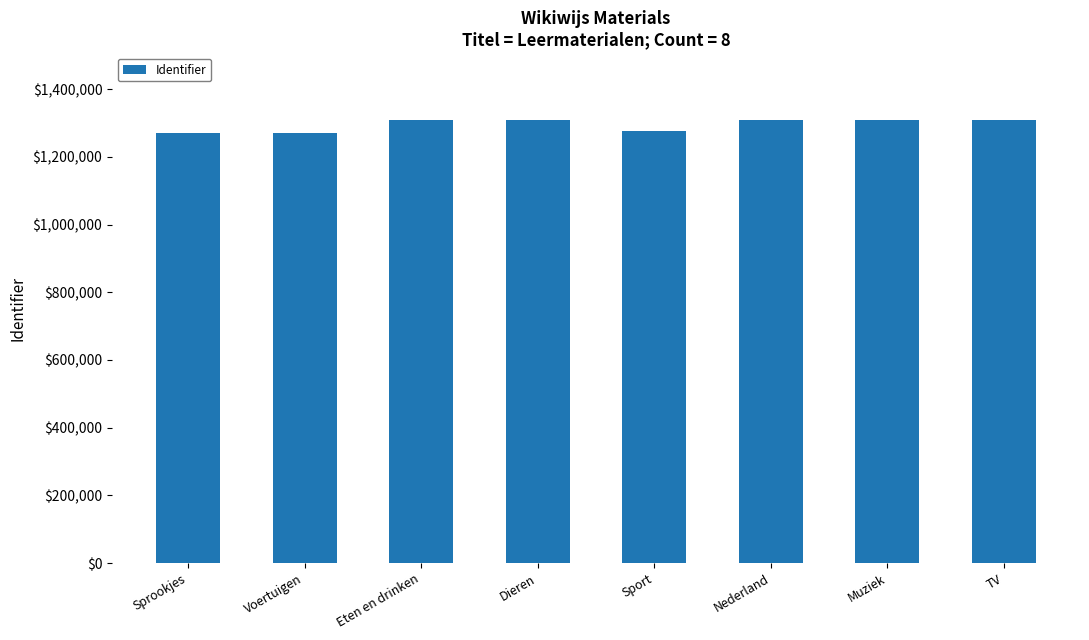

Is it true that the value at Eten en drinken is 2196449?

False